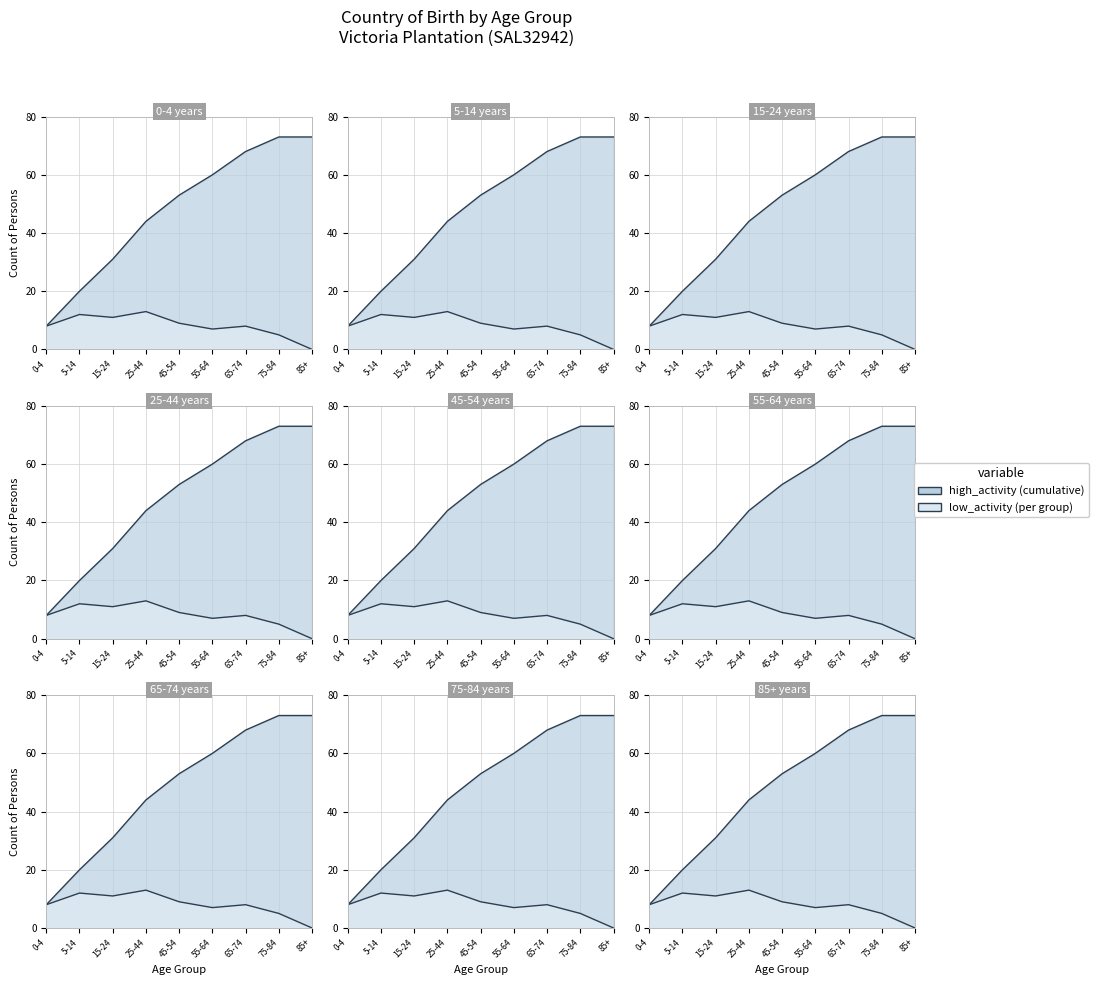

At which category does the chart reach its minimum across all series?

85+